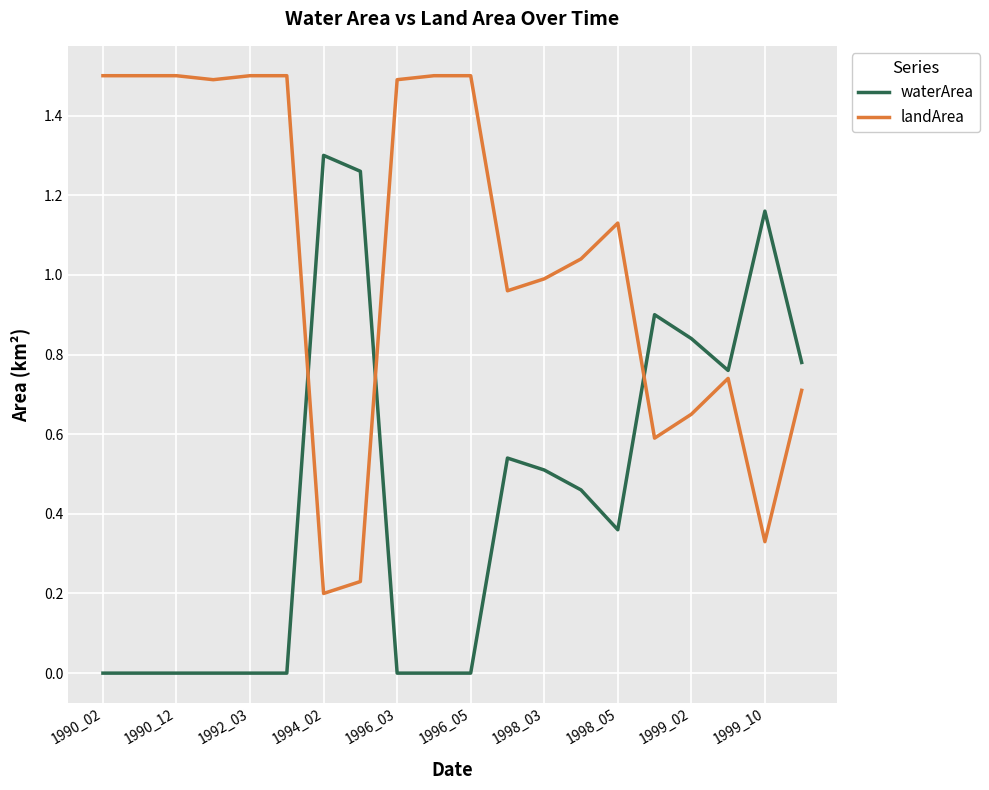

How many lines are shown in the chart?

2